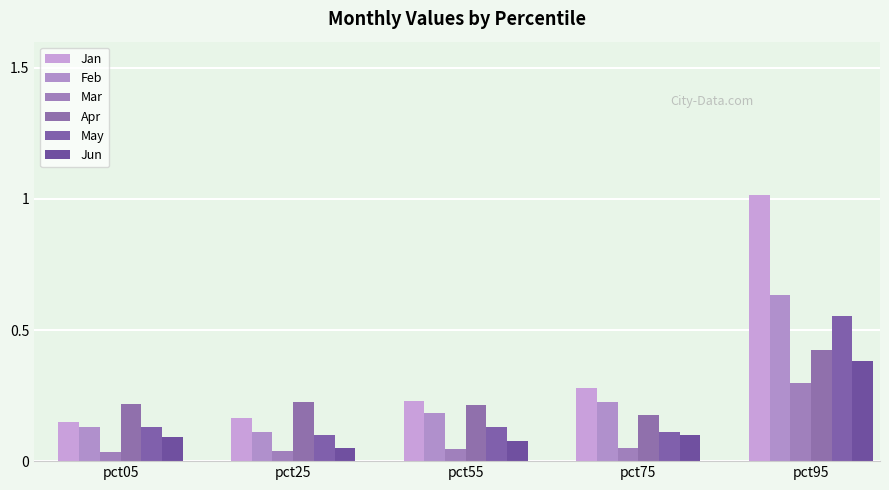

Reading left to right, what are all the values shown in this chart?

Jan: 0.1	0.2	0.2	0.3	1.0
Feb: 0.1	0.1	0.2	0.2	0.6
Mar: 0.0	0.0	0.0	0.1	0.3
Apr: 0.2	0.2	0.2	0.2	0.4
May: 0.1	0.1	0.1	0.1	0.6
Jun: 0.1	0.1	0.1	0.1	0.4